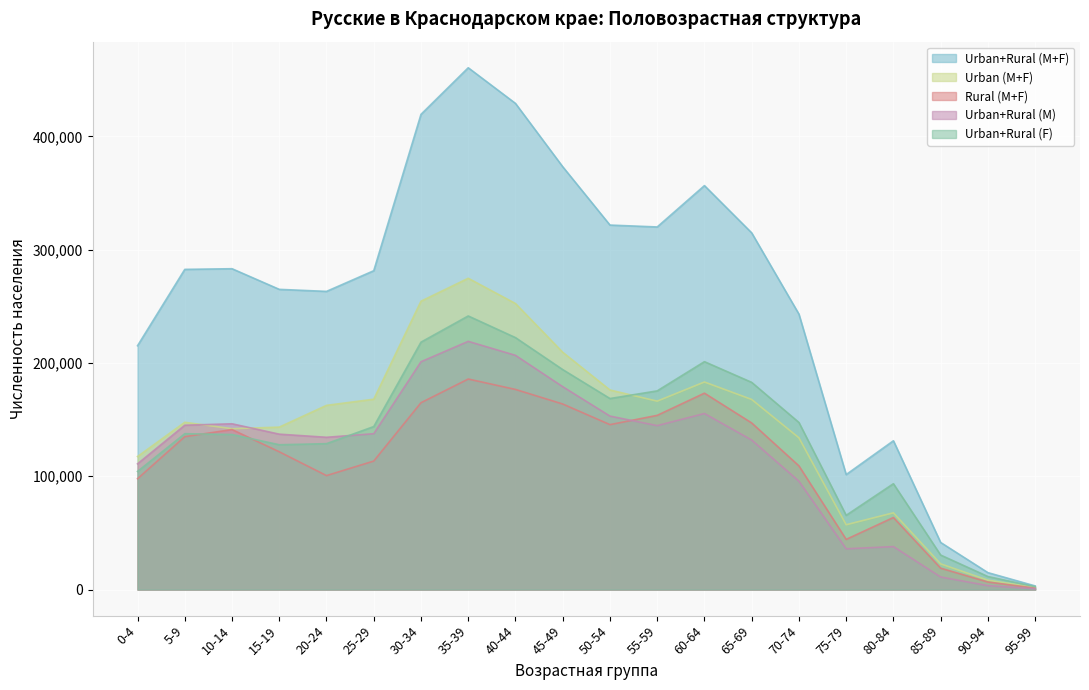

Does the chart display data point markers on the line(s)?

No